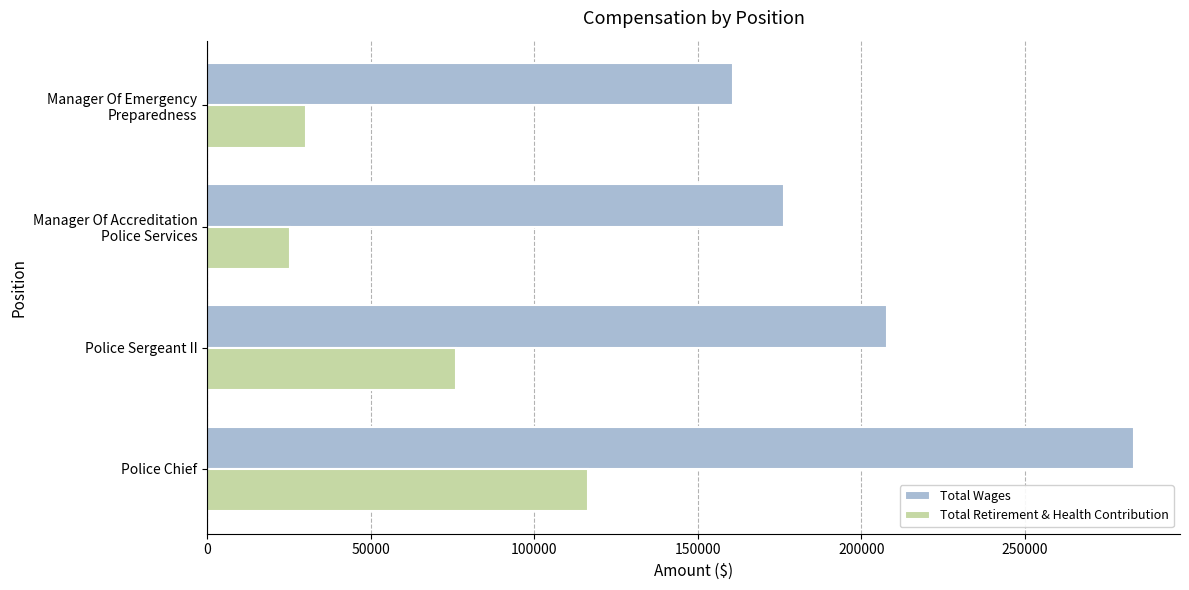

True or false: Total Retirement & Health Contribution has a value of 116457 at Police Chief.

True